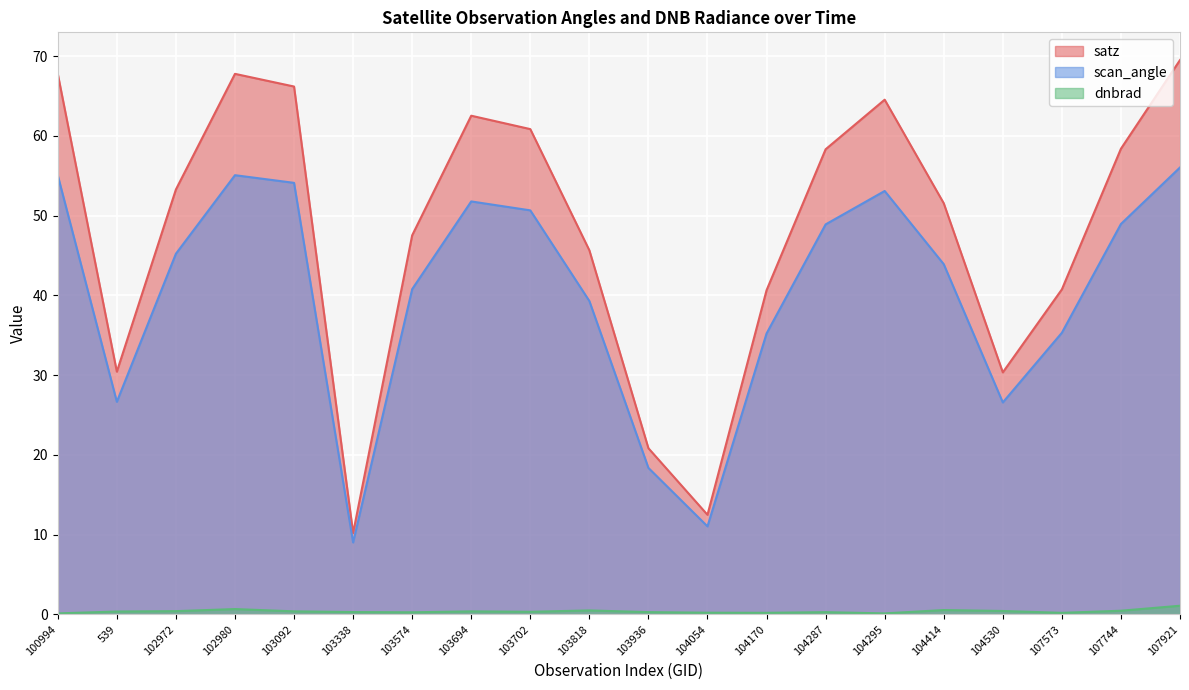

Reading right to left, what are all the values shown in this chart?

satz: 107921=69.5	107744=58.4	107573=40.8	104530=30.4	104414=51.6	104295=64.5	104287=58.3	104170=40.6	104054=12.5	103936=20.8	103818=45.7	103702=60.9	103694=62.5	103574=47.5	103338=10.2	103092=66.2	102980=67.8	102972=53.3	539=30.4	100994=67.8
scan_angle: 107921=56.0	107744=49.0	107573=35.3	104530=26.6	104414=43.9	104295=53.1	104287=48.9	104170=35.2	104054=11.0	103936=18.4	103818=39.3	103702=50.7	103694=51.8	103574=40.8	103338=9.0	103092=54.1	102980=55.1	102972=45.2	539=26.7	100994=55.1
dnbrad: 107921=1.1	107744=0.5	107573=0.2	104530=0.4	104414=0.5	104295=0.1	104287=0.3	104170=0.2	104054=0.2	103936=0.3	103818=0.5	103702=0.3	103694=0.4	103574=0.3	103338=0.3	103092=0.4	102980=0.7	102972=0.4	539=0.4	100994=0.1